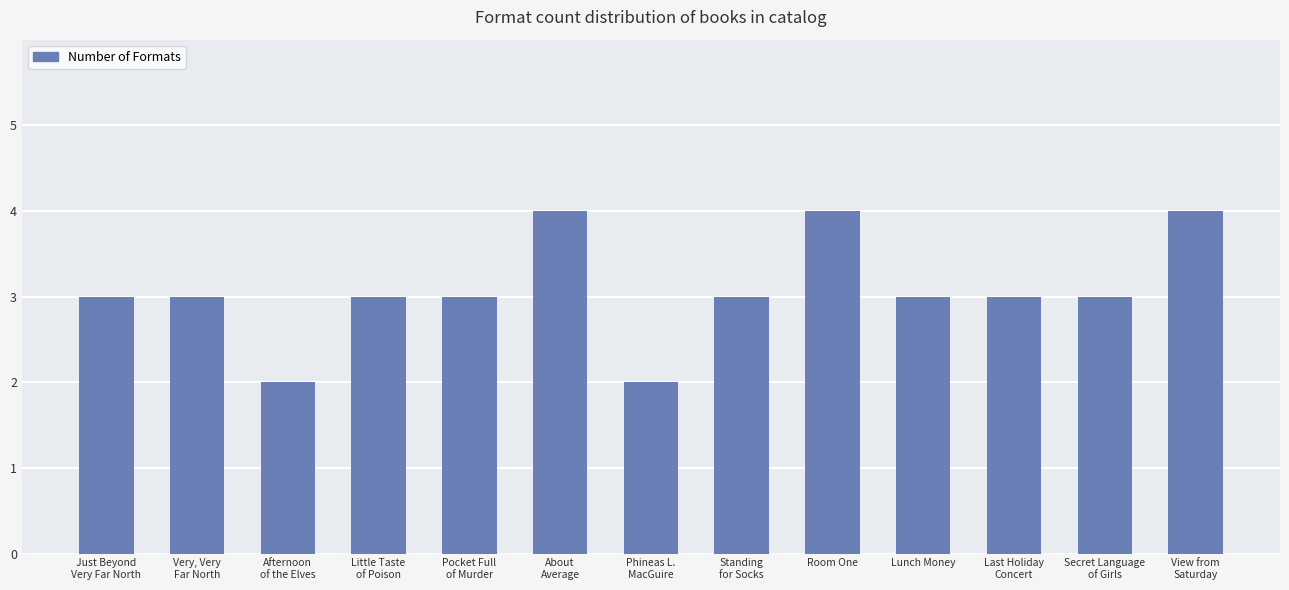

What is the sum of the values at Last Holiday
Concert and Secret Language
of Girls?

6